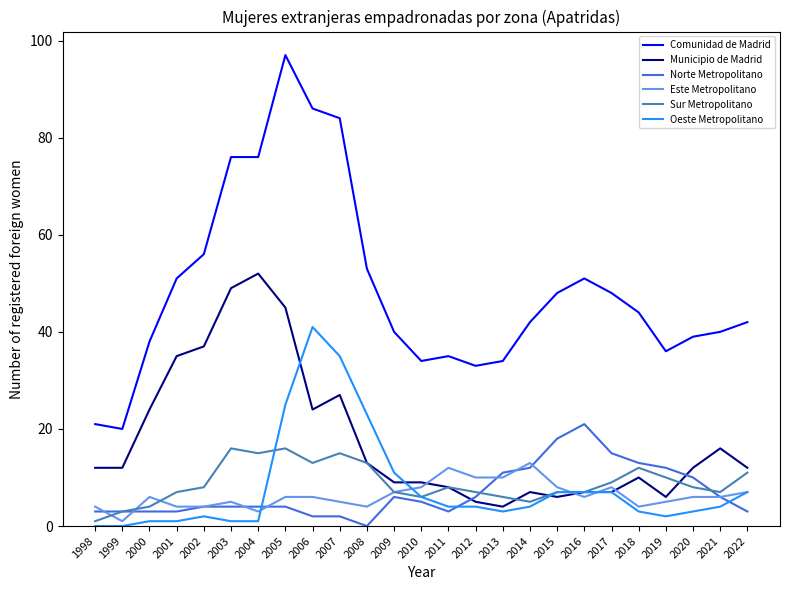

Rank the series at 2005 from highest to lowest value.

Comunidad de Madrid, Municipio de Madrid, Oeste Metropolitano, Sur Metropolitano, Este Metropolitano, Norte Metropolitano